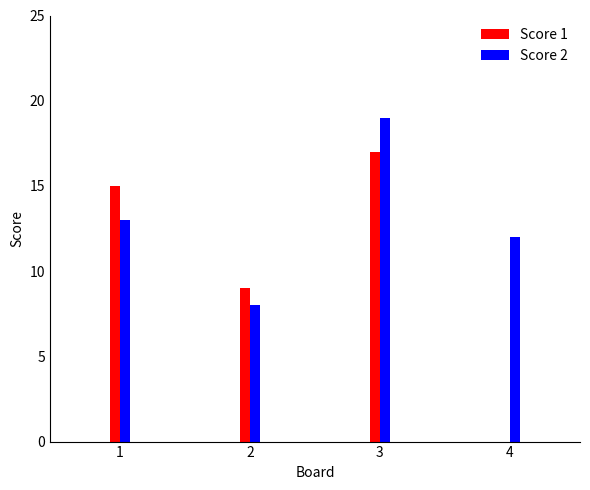

Which series changed the most between 2 and 3?

Score 2